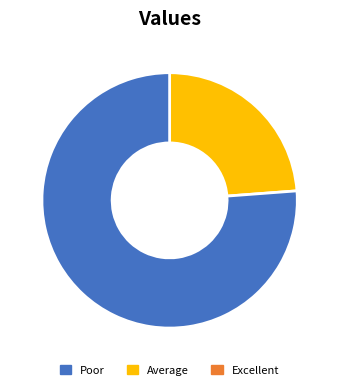

Does any single category account for the majority?

Yes